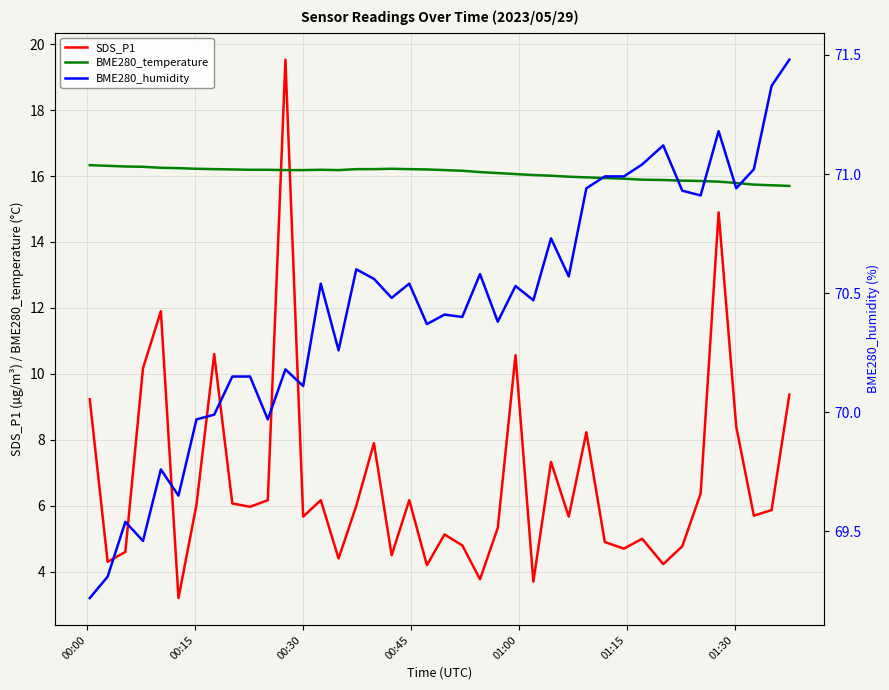

True or false: BME280_temperature and SDS_P1 intersect in this chart.

True